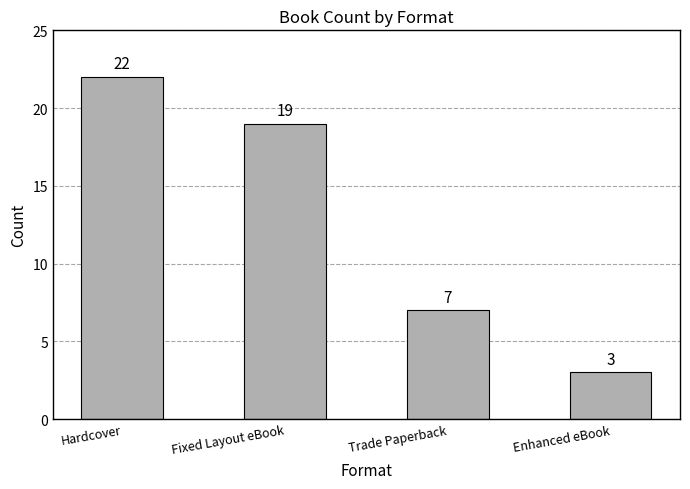

What is the change in value from Fixed Layout eBook to Enhanced eBook?

-16